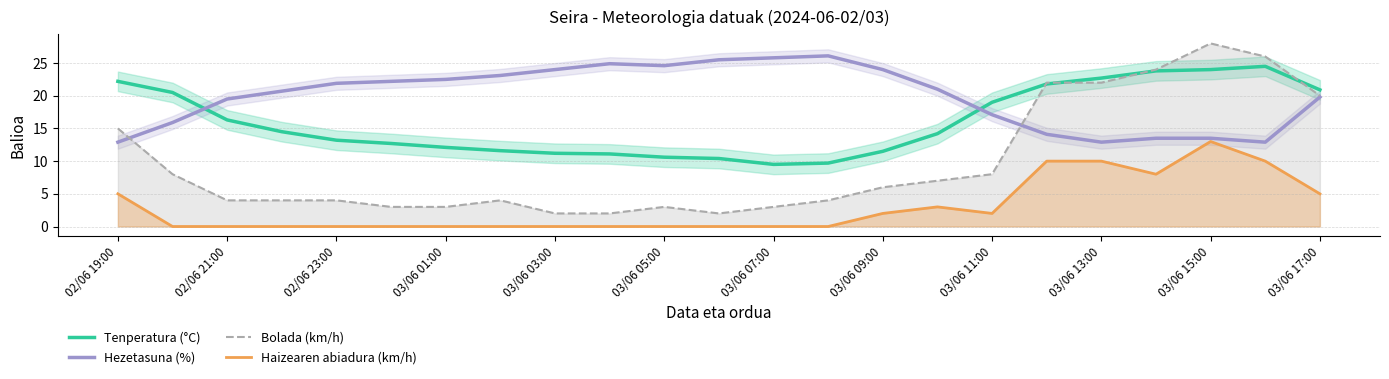

Is this an area chart (filled region under the line)?

No